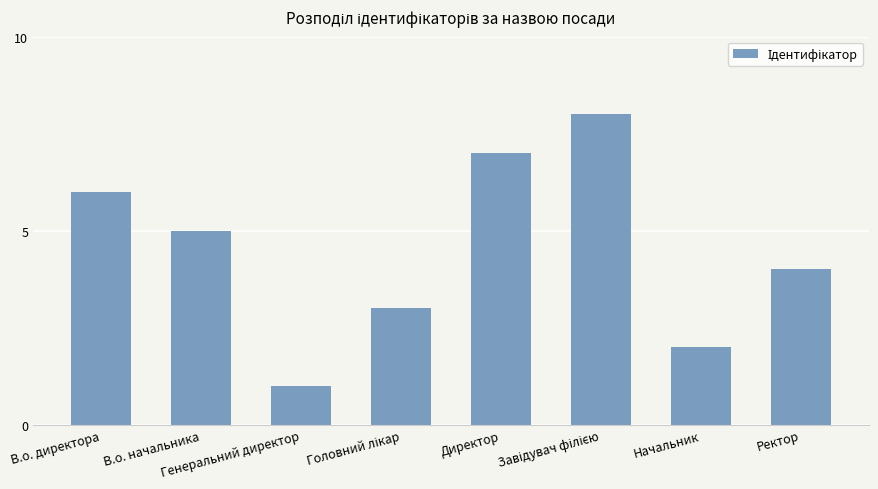

What is the minimum value shown in the chart?

1